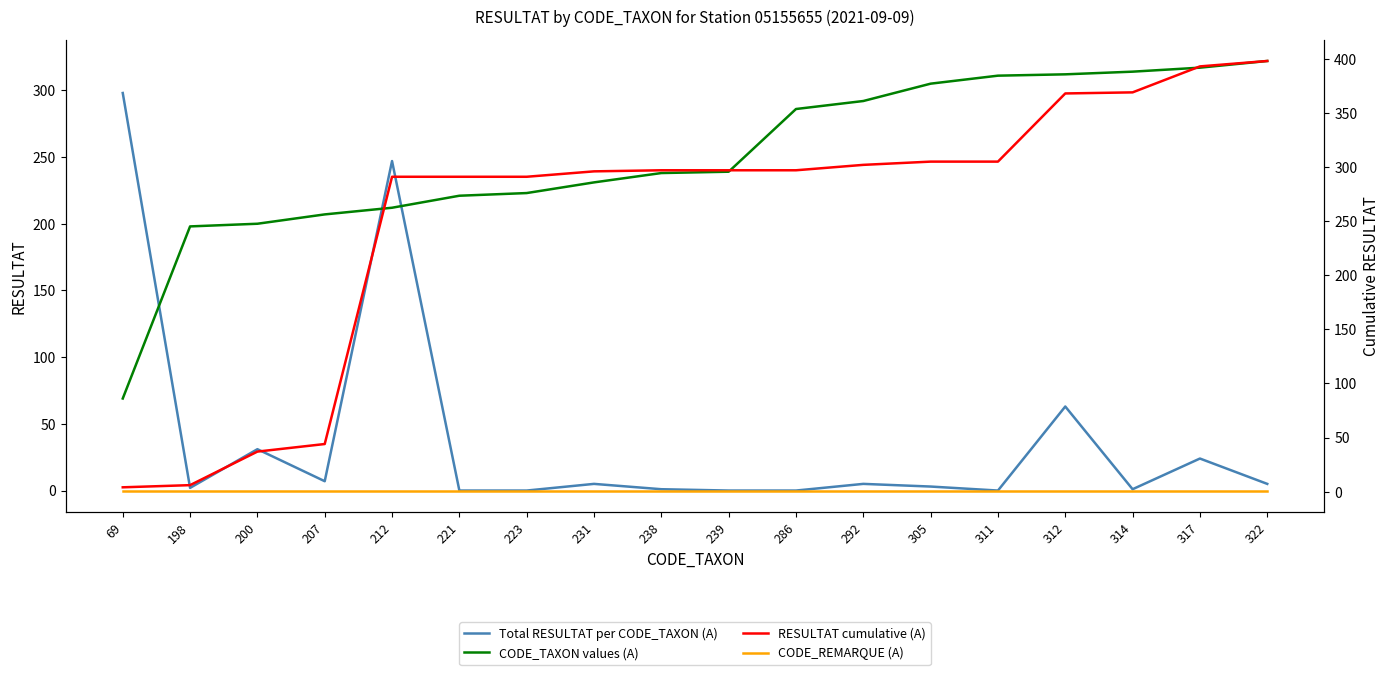

Count the number of data series in this chart.

4